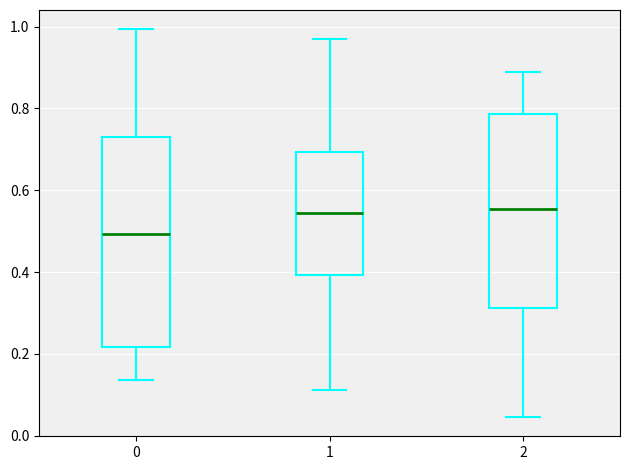

Reading left to right, transcribe this box plot: for each box, give where its median line is, the range the box spans, and where its two whiskers end, as read against the y-axis. The values are not printed on the chart, so give them approximately, as read against the axis.

0: median 0.50, box 0.22 to 0.74, whiskers 0.14 to 1.00
1: median 0.54, box 0.40 to 0.70, whiskers 0.12 to 0.98
2: median 0.56, box 0.32 to 0.78, whiskers 0.04 to 0.88